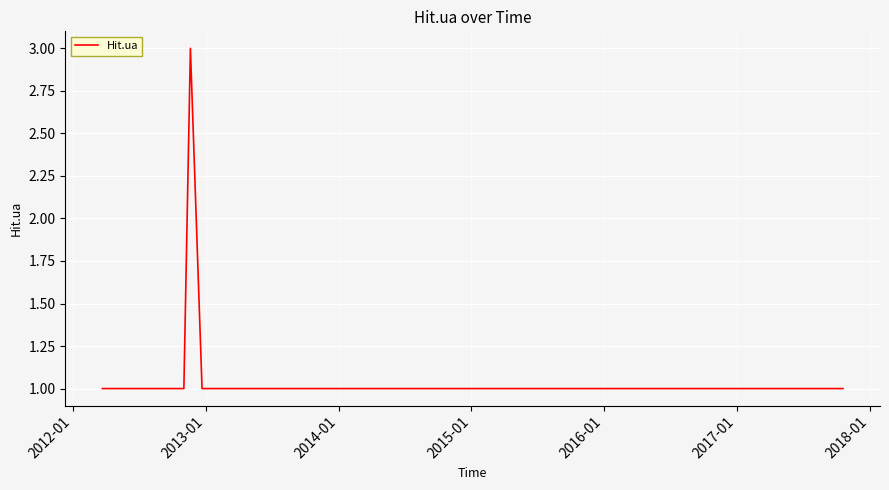

What is the greatest value displayed?

3